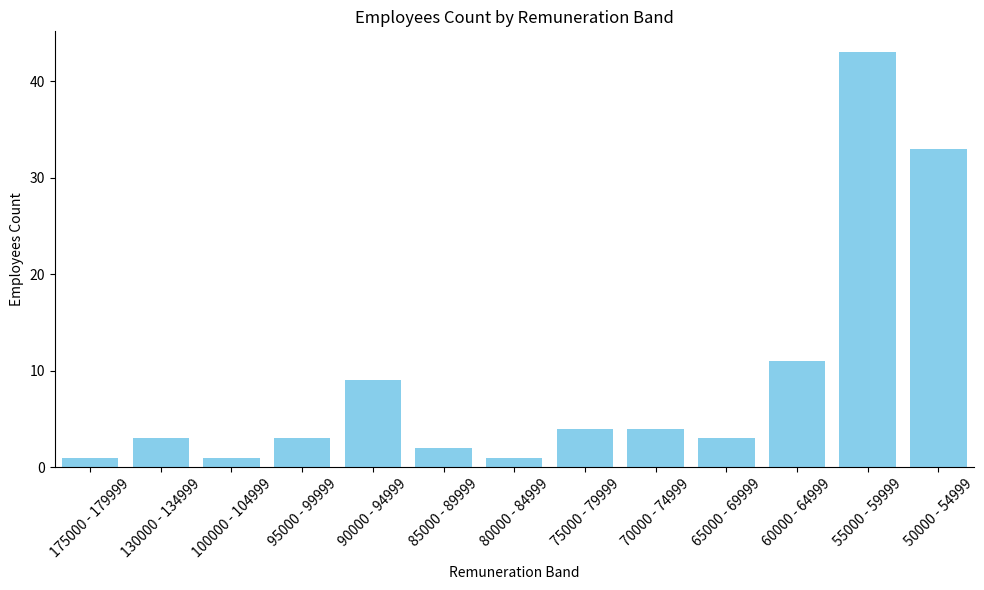

At which category does the chart reach its peak across all series?

55000 - 59999